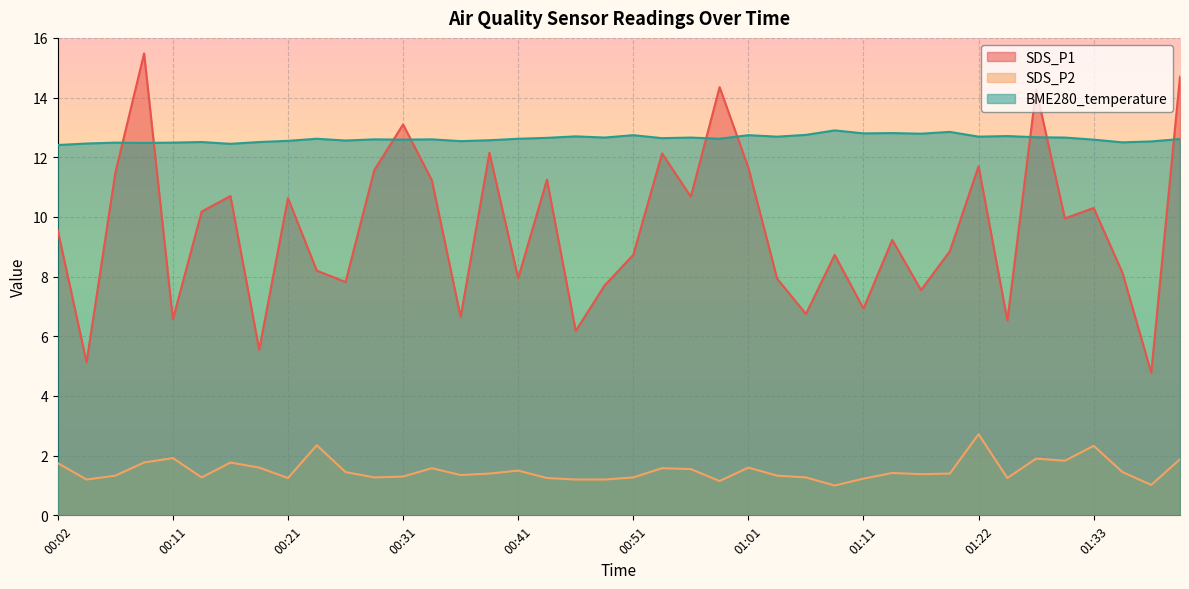

How many interior local peaks does the SDS_P2 series have?

11